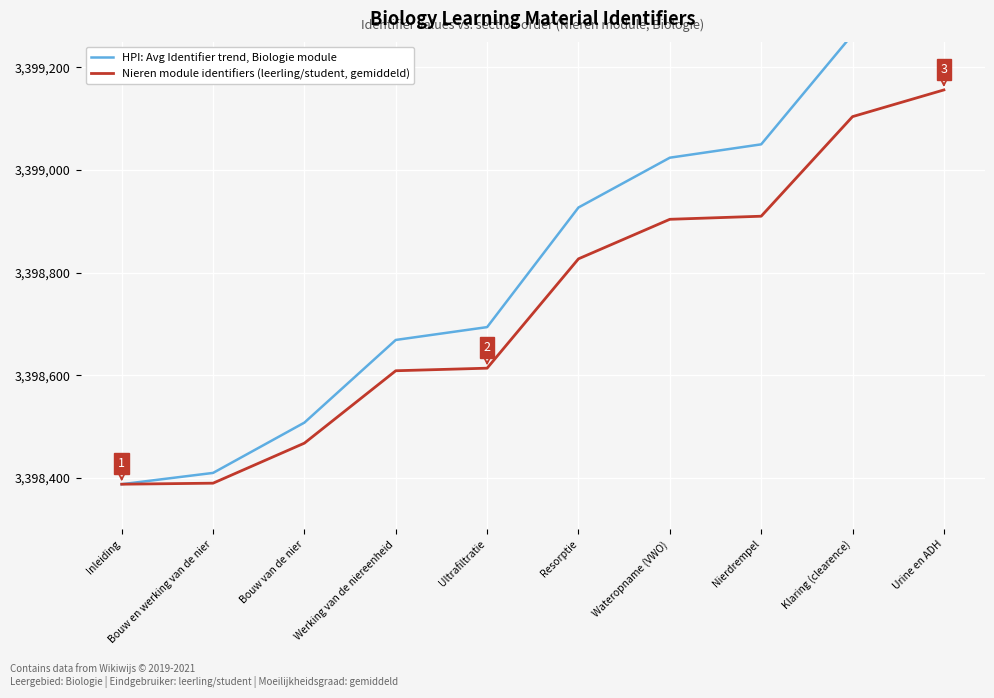

Between Inleiding and Klaring (clearence), which series saw the biggest shift?

HPI: Avg Identifier trend, Biologie module